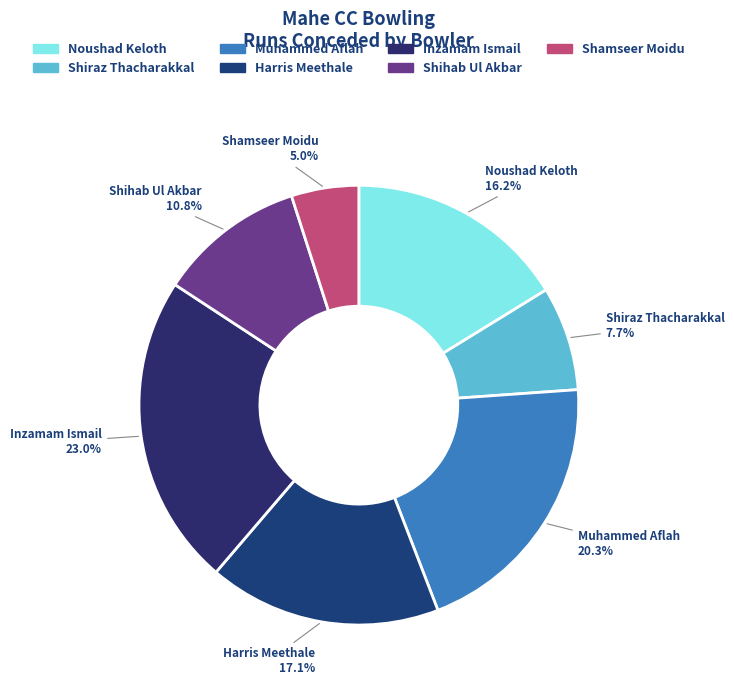

Is there a majority slice in this chart?

No